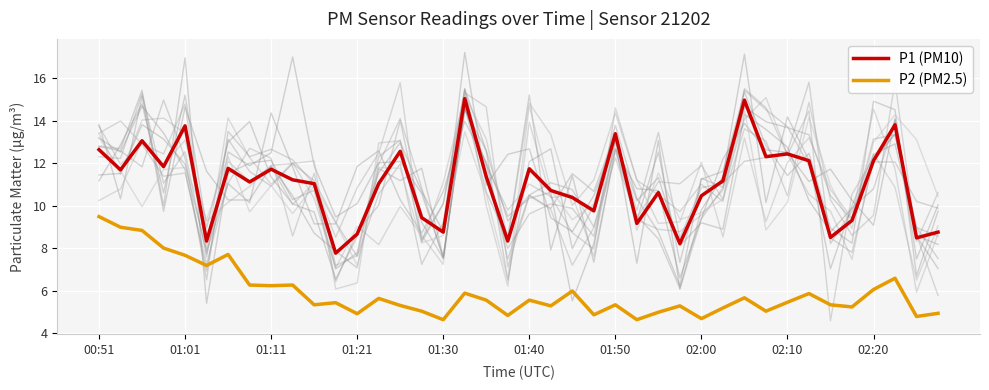

Which series has the largest range (max minus min)?

P1 (PM10)